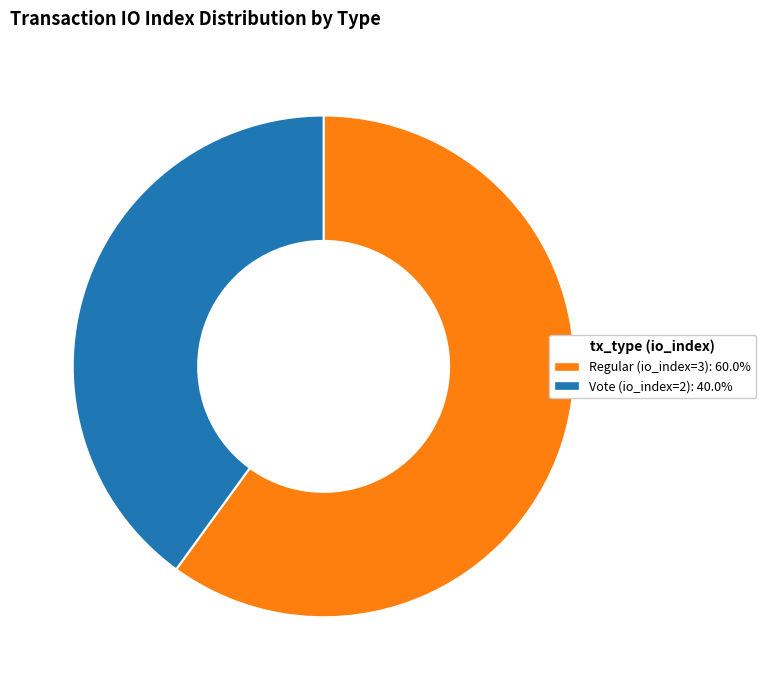

What is the smallest slice in the pie chart?

Vote (io_index=2)